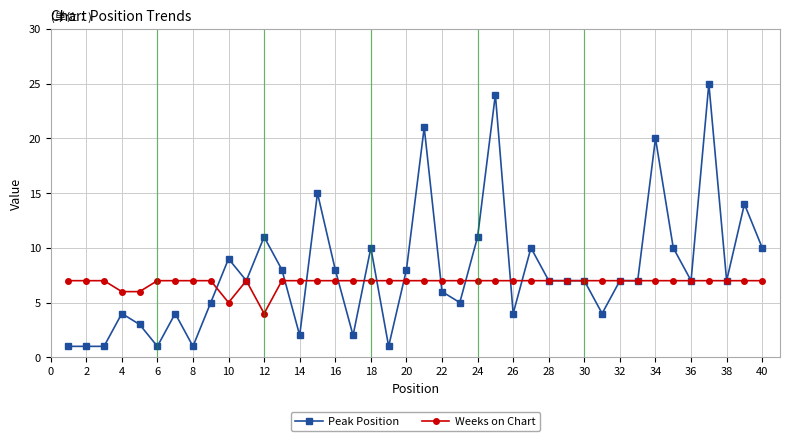

What is the value of the Weeks on Chart point at the 35th from the left?

7